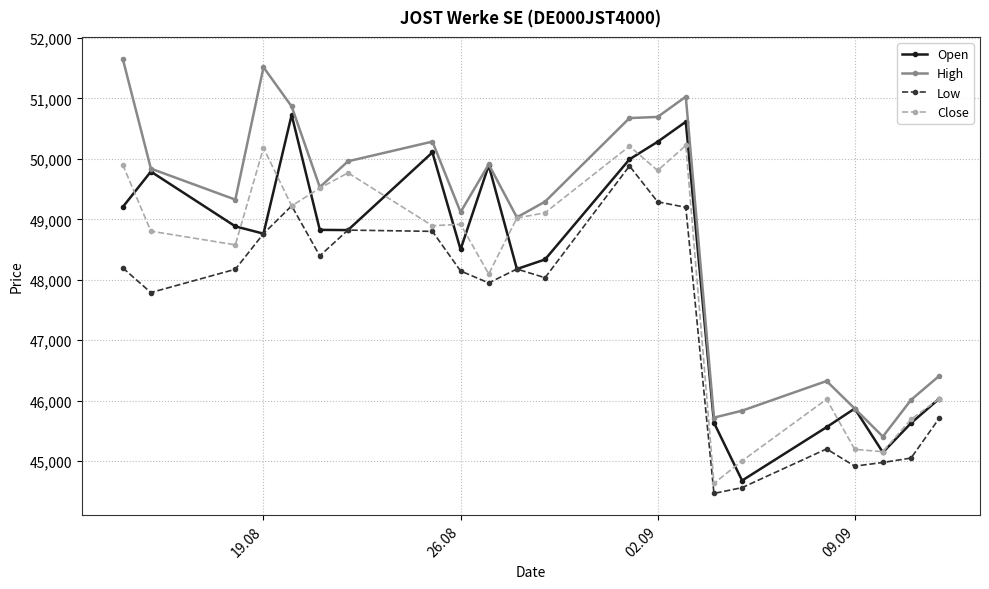

Is this an area chart (filled region under the line)?

No